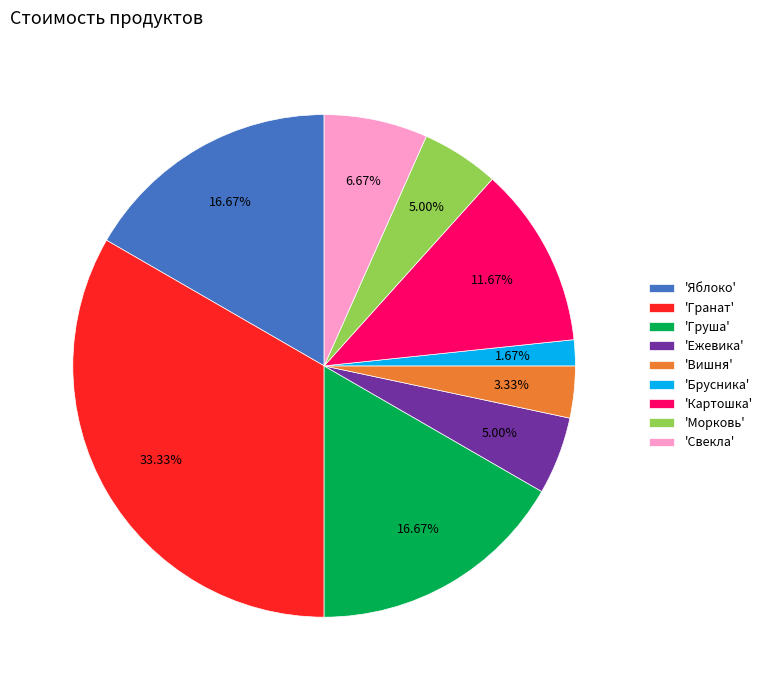

Does 'Ежевика' represent more than half of the total?

No